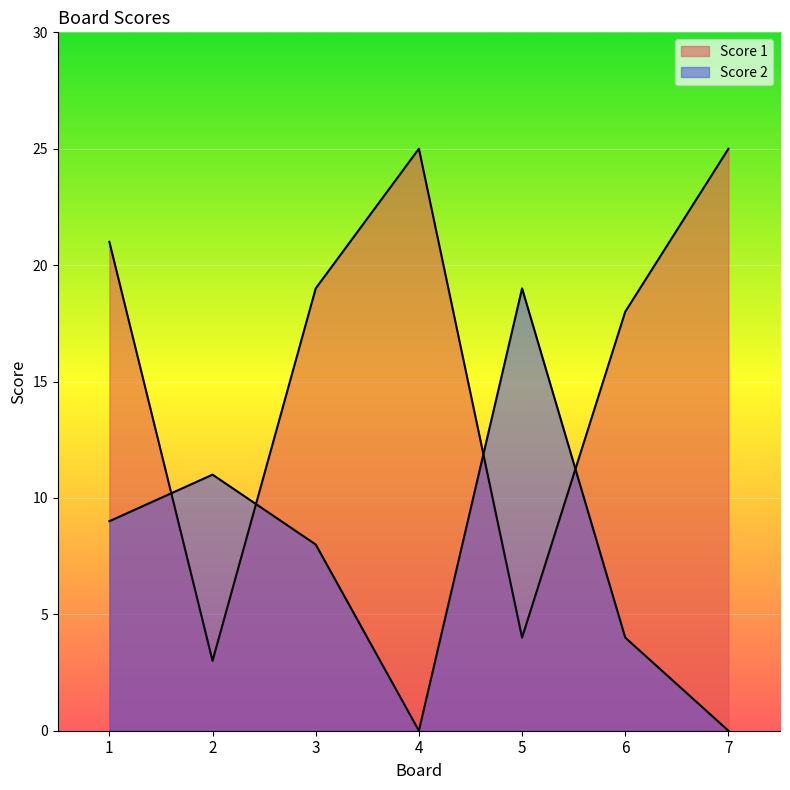

Reading left to right, list all the values displayed in this chart.

Score 1: 21	3	19	25	4	18	25
Score 2: 9	11	8	0	19	4	0